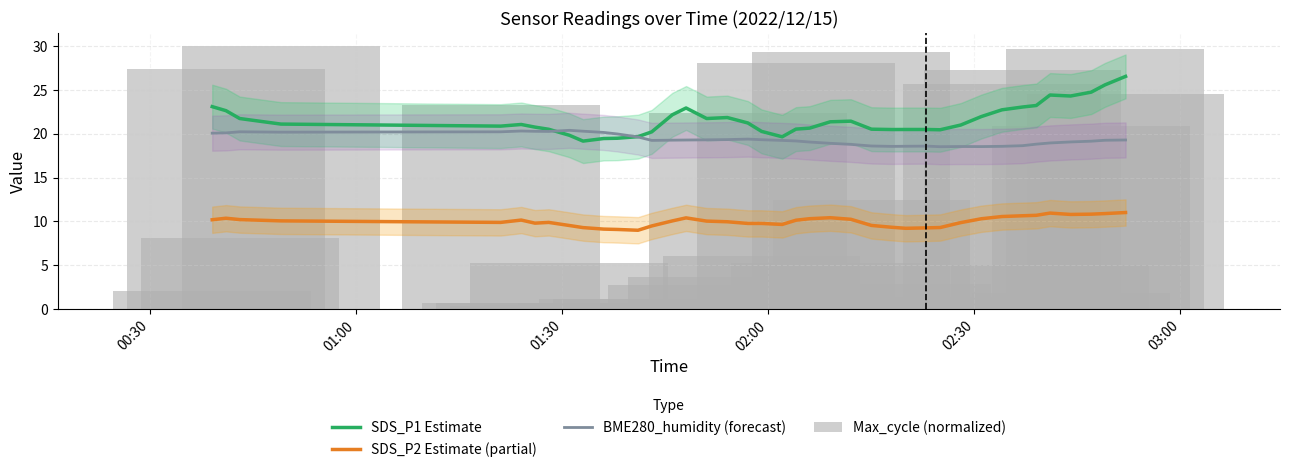

What is the difference between the BME280_humidity (forecast) values at 03:00 and 00:30?

0.2